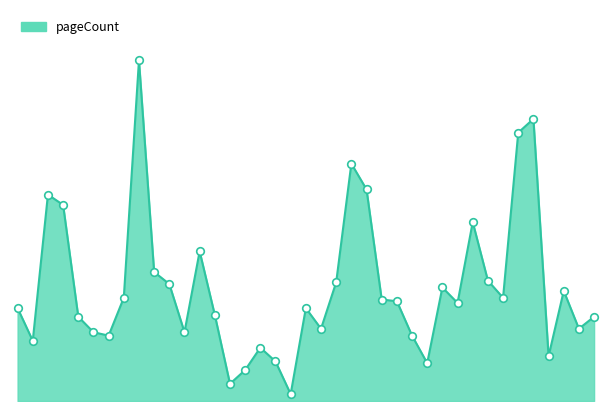

Is this an area chart (filled region under the line)?

Yes